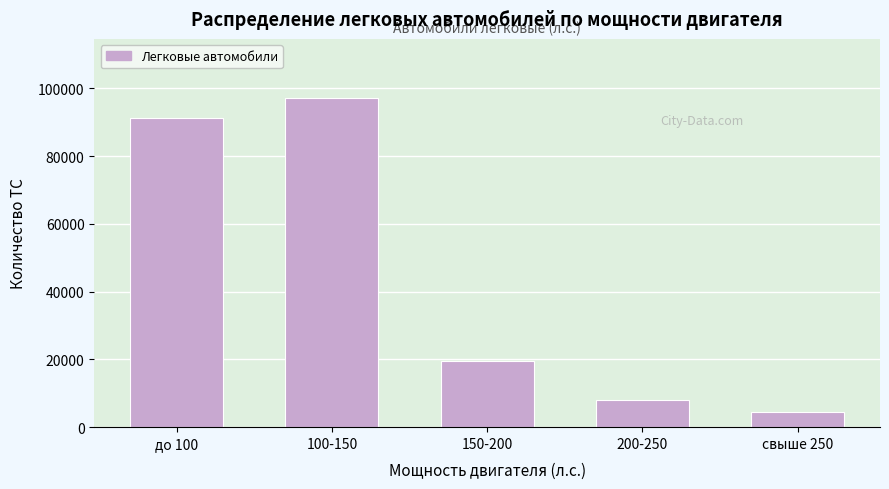

Reading left to right, transcribe all the data shown in this chart.

91401	97152	19454	7989	4608